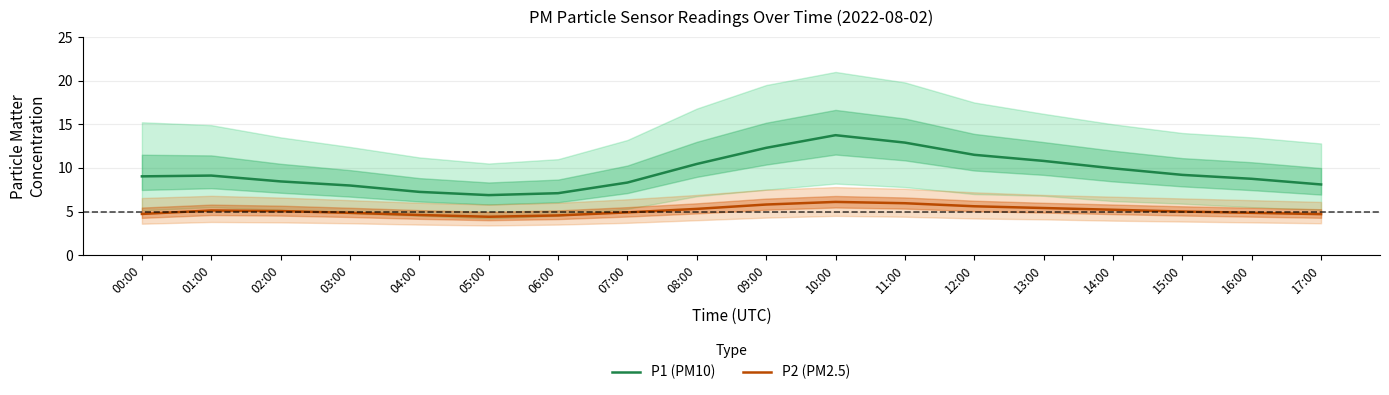

How many interior local peaks does the P1 (PM10) series have?

2